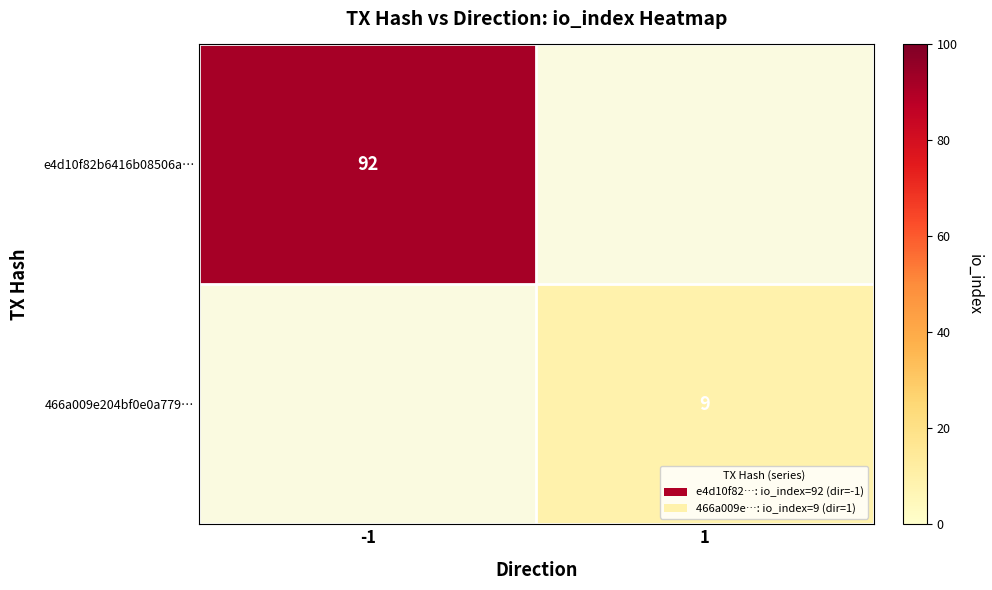

The 466a009e204bf0e0a779… series shows 9 at 1. True or false?

True